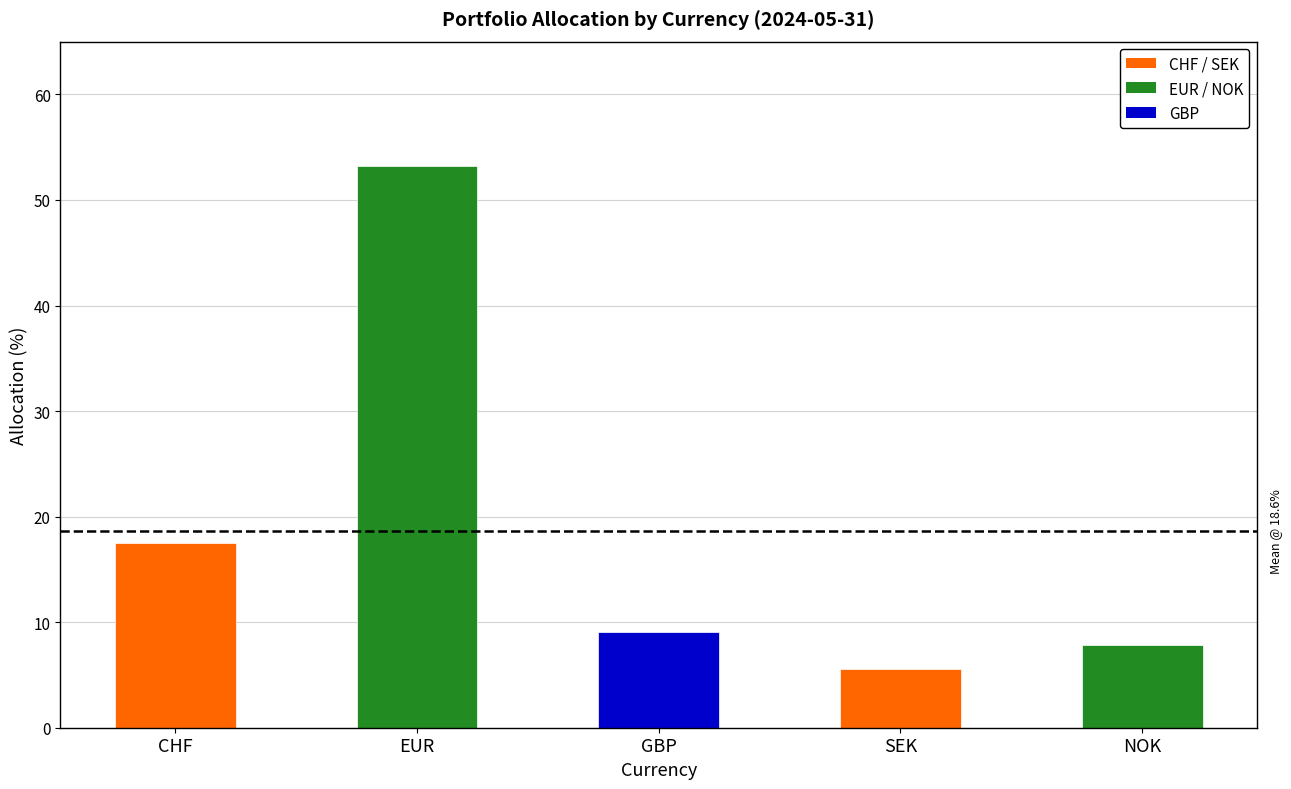

What is the label of the 4th bar from the right?

EUR